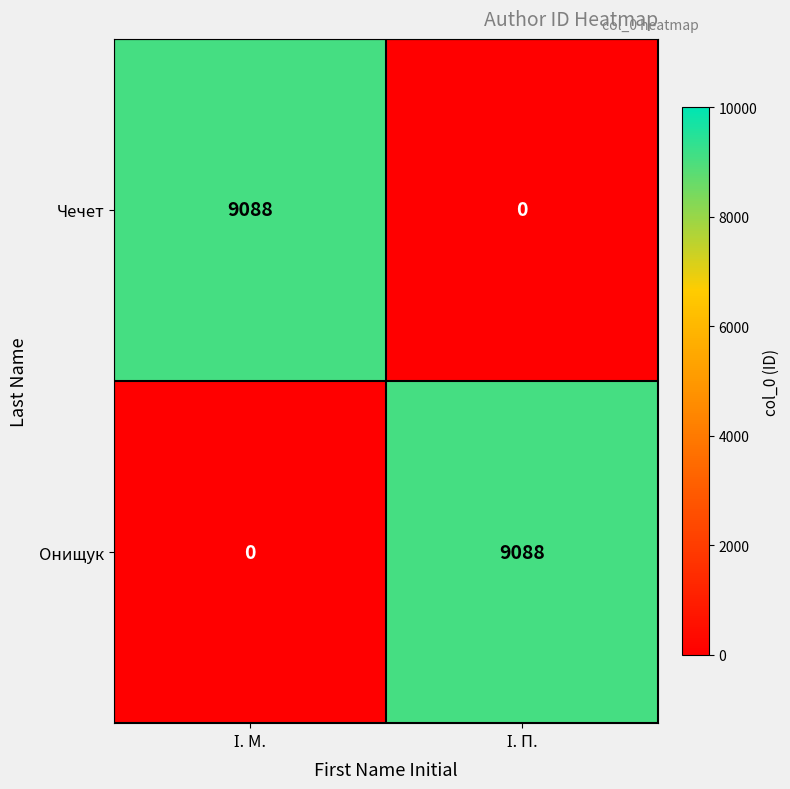

What is the highest value of the Онищук series?

9088